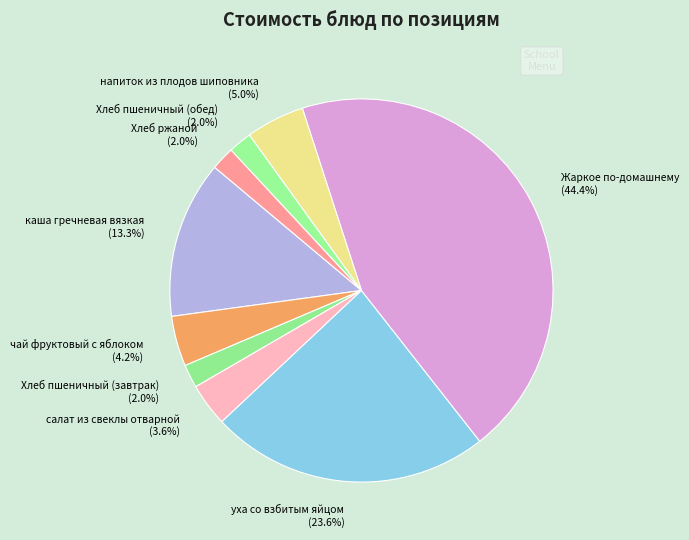

To the nearest percent, what is the difference between the largest and smallest slice percentages?

42%